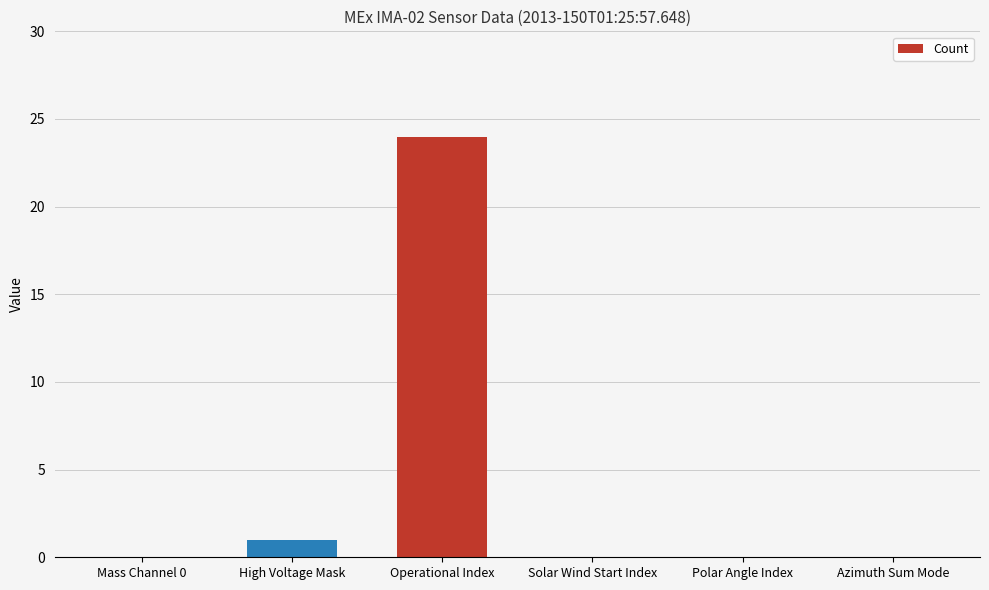

Reading left to right, transcribe all the data shown in this chart.

0	1	24	0	0	0